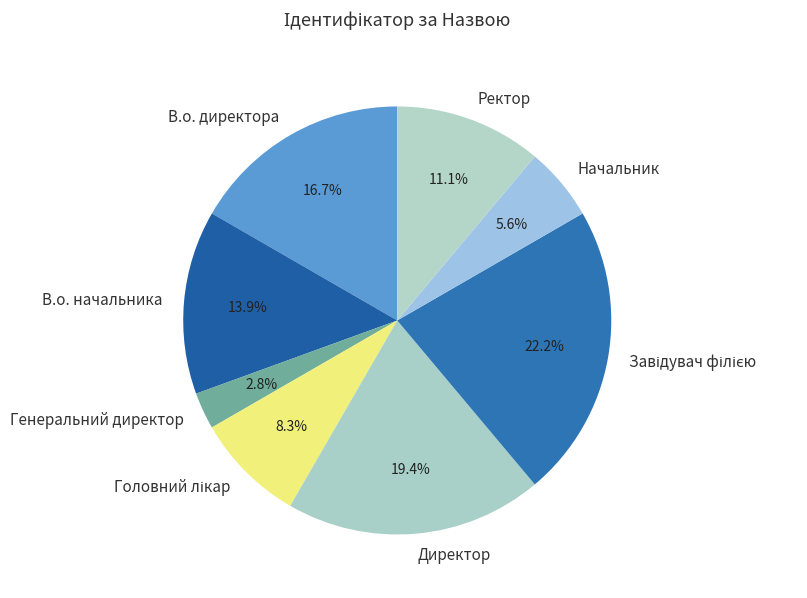

Approximately how many times larger is the value at Генеральний директор compared to Начальник?

0.5